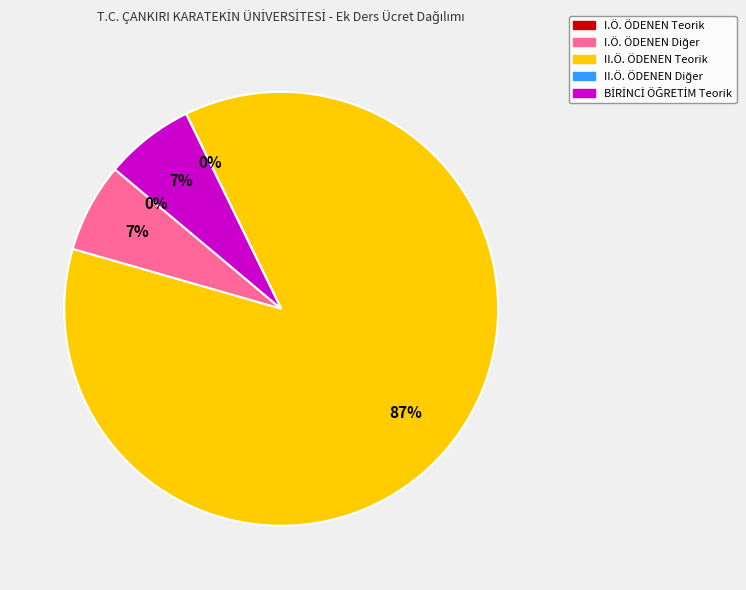

Is there a majority slice in this chart?

Yes